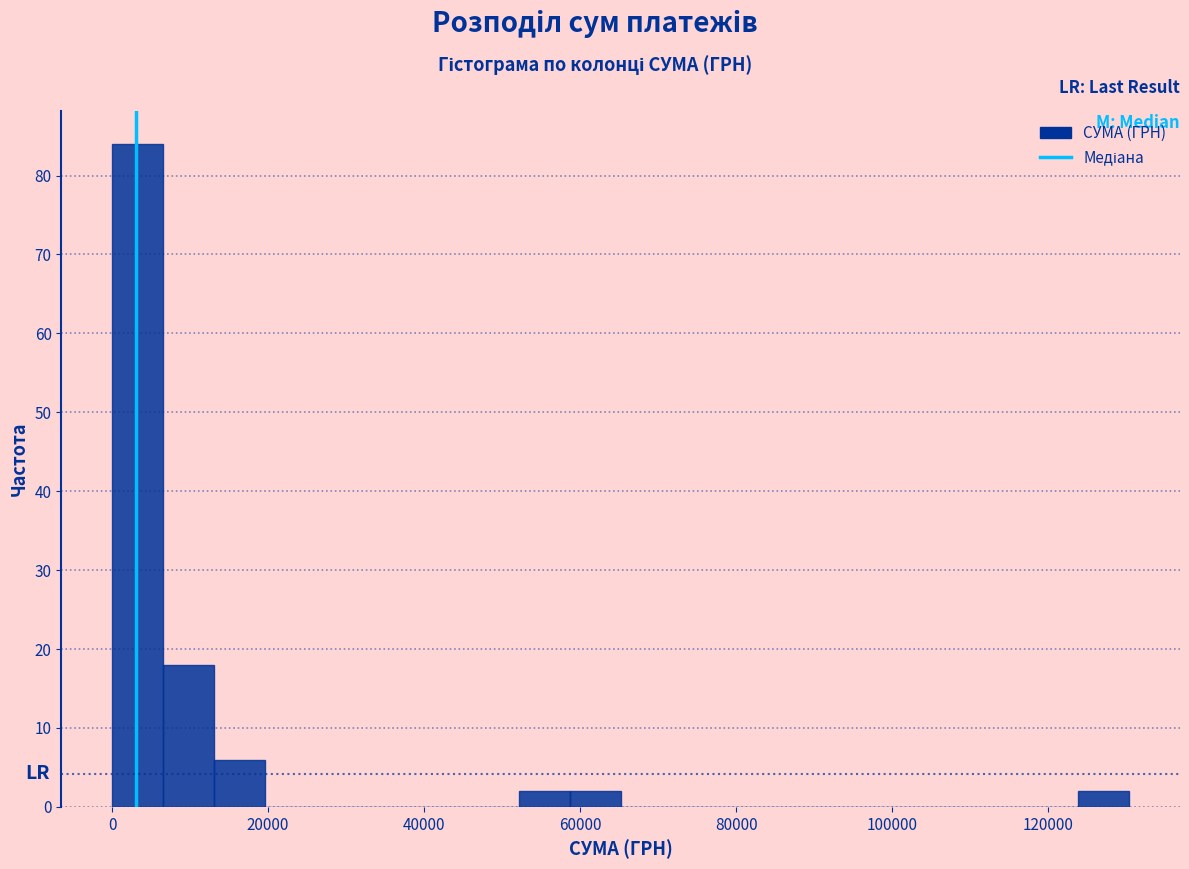

Around what value on the x-axis is the tallest bar? Give the approximate position of its centre, as read against the axis.

4000